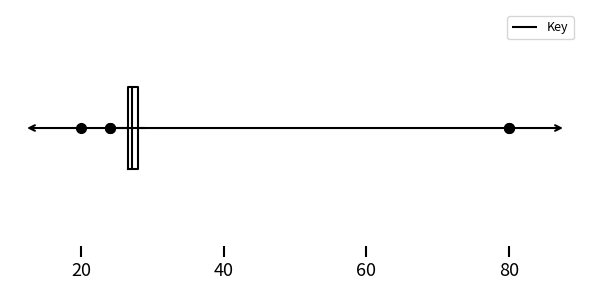

Where does the left whisker of the box end on the x-axis? The values are not printed on the chart, so give them approximately, as read against the axis.

24